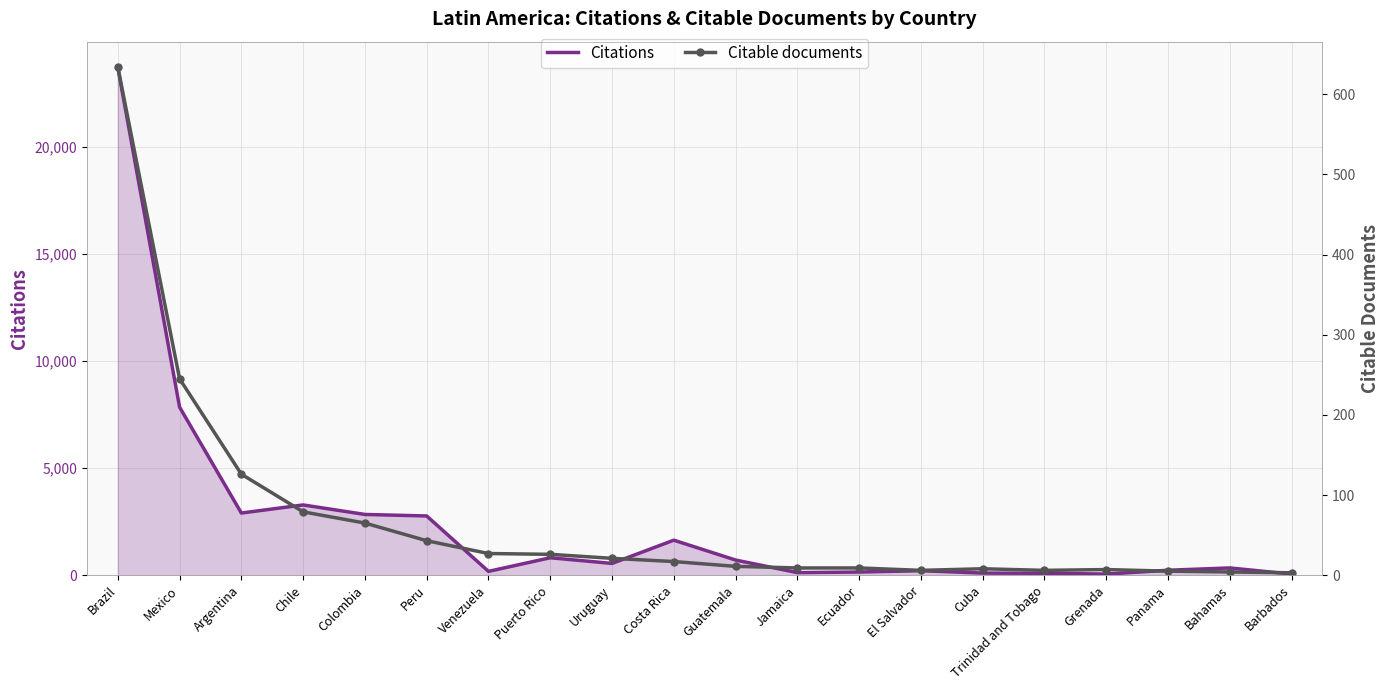

At how many categories does at least one series exceed 11914?

1